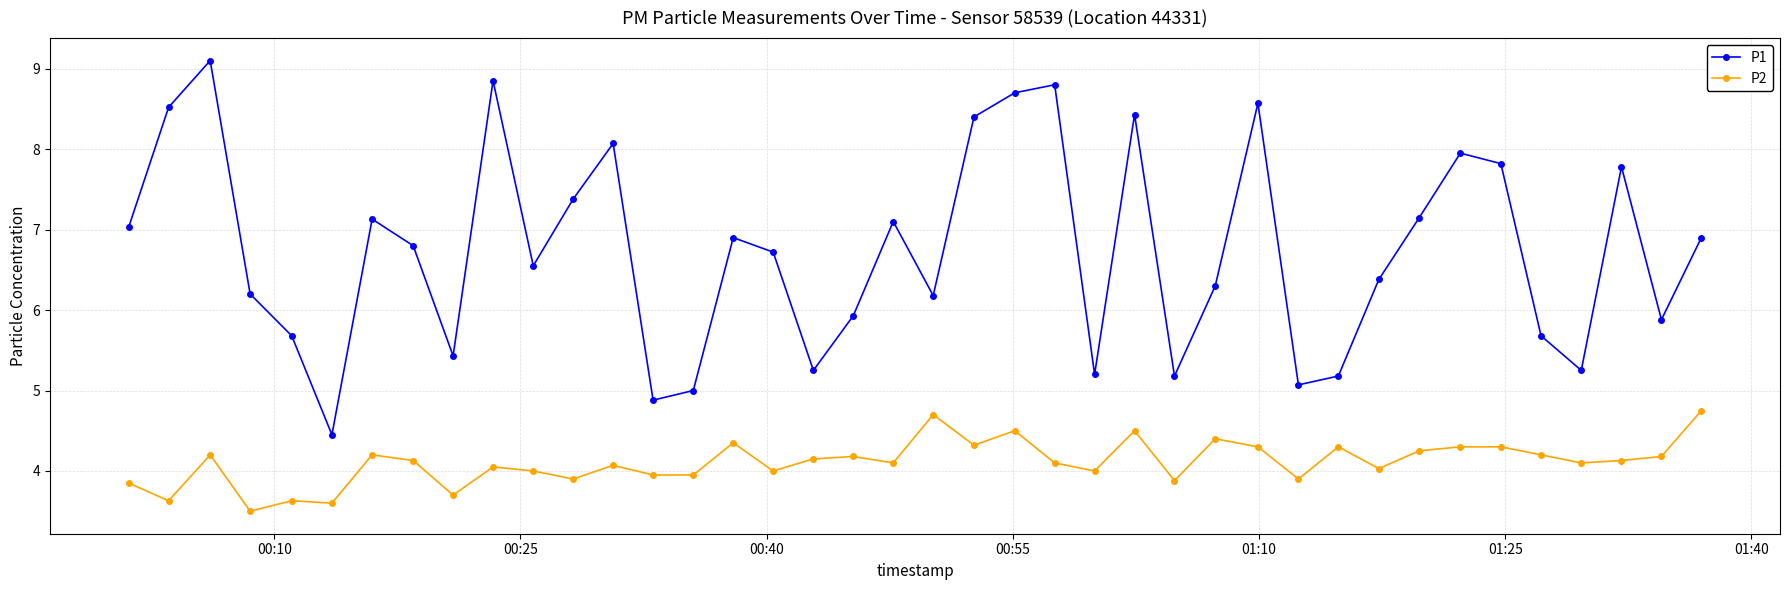

Rank the series by their maximum value, from lowest to highest.

P2, P1